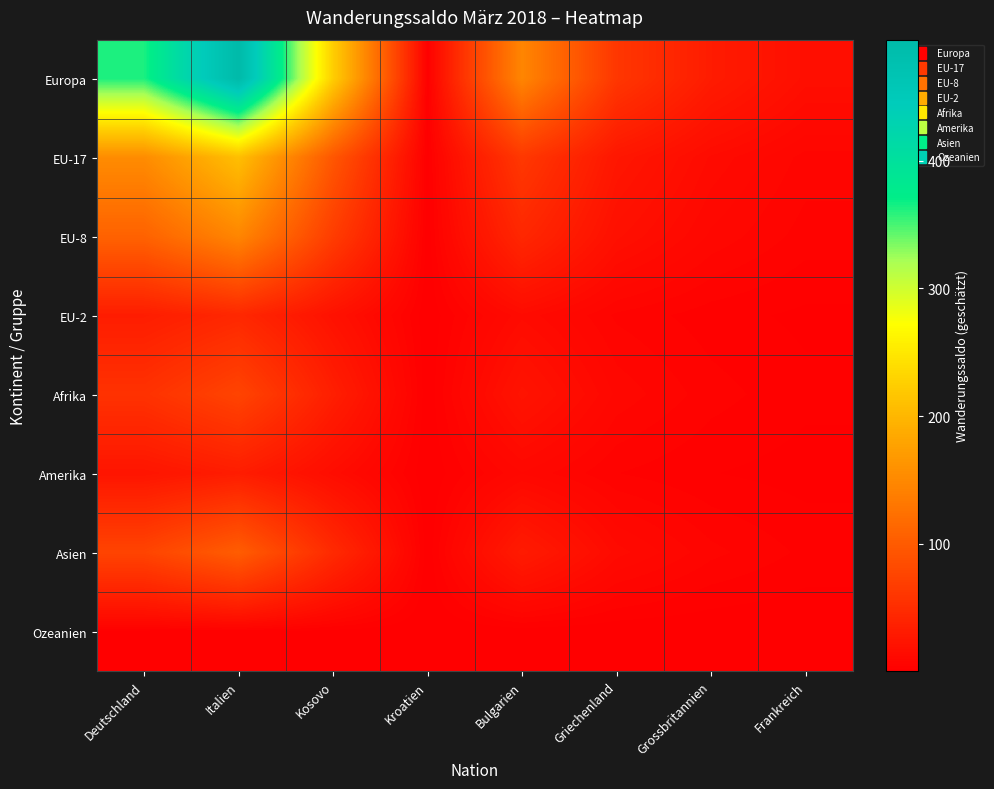

What is the total value across all series at Grossbritannien?

69.7